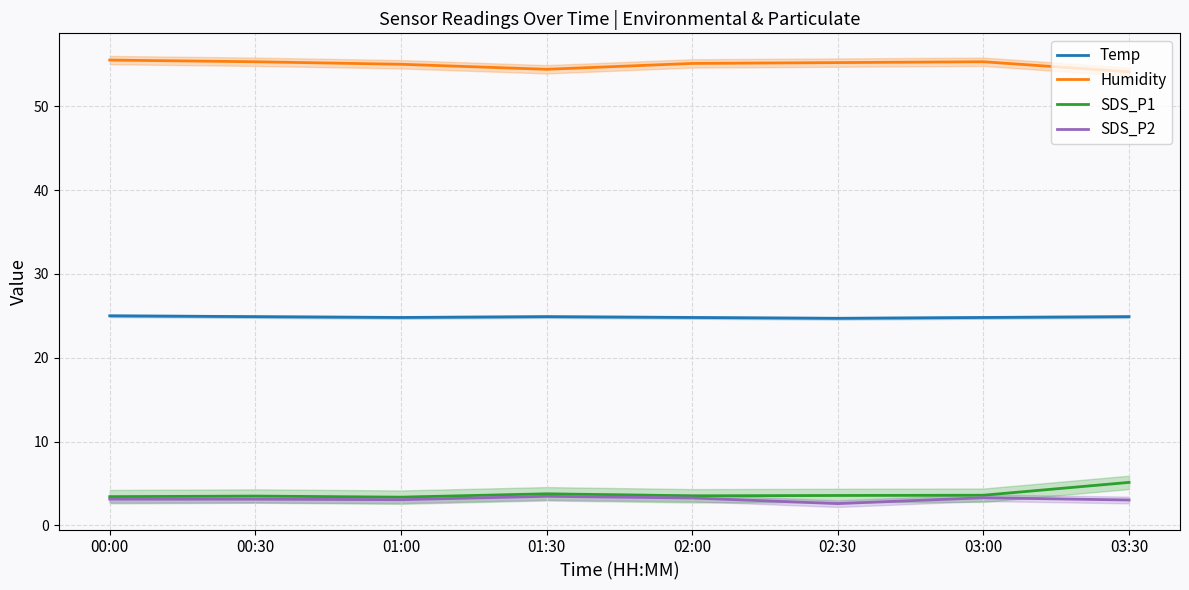

Reading left to right, extract all data points from this chart.

Temp: 25.0	24.9	24.8	24.9	24.8	24.7	24.8	24.9
Humidity: 55.5	55.3	55.0	54.4	55.1	55.2	55.3	54.1
SDS_P1: 3.4	3.5	3.4	3.8	3.5	3.6	3.6	5.1
SDS_P2: 3.1	3.1	3.1	3.5	3.3	2.6	3.3	3.0